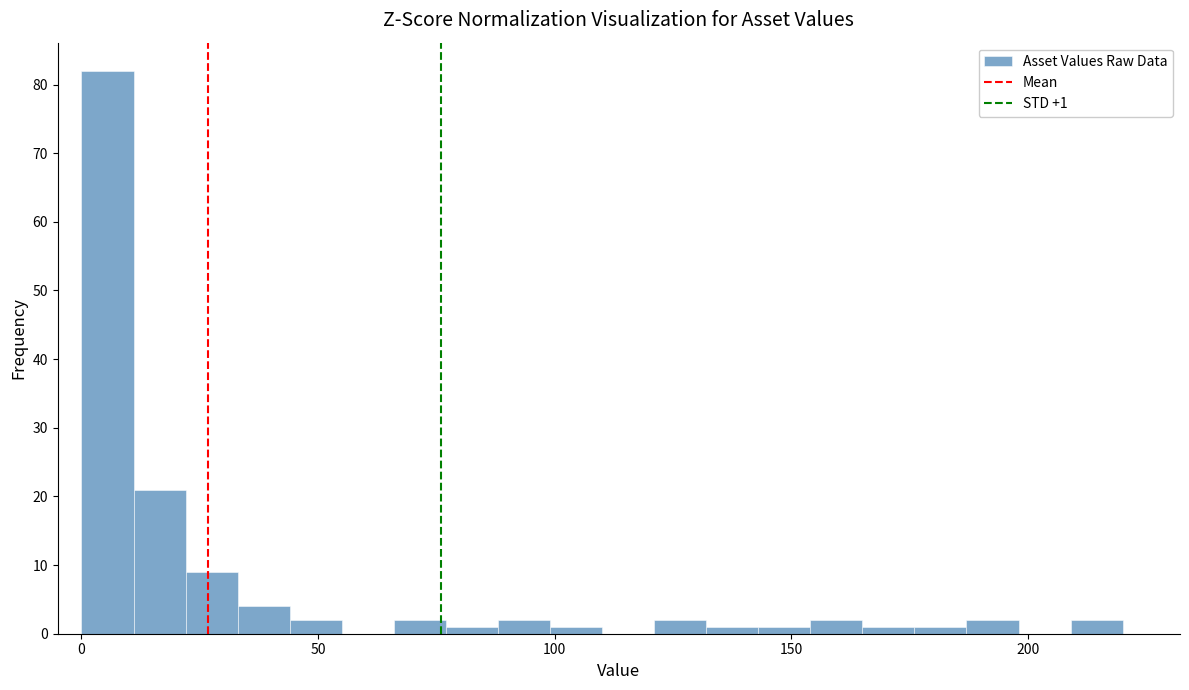

Around what value on the x-axis is the tallest bar? Give the approximate position of its centre, as read against the axis.

5